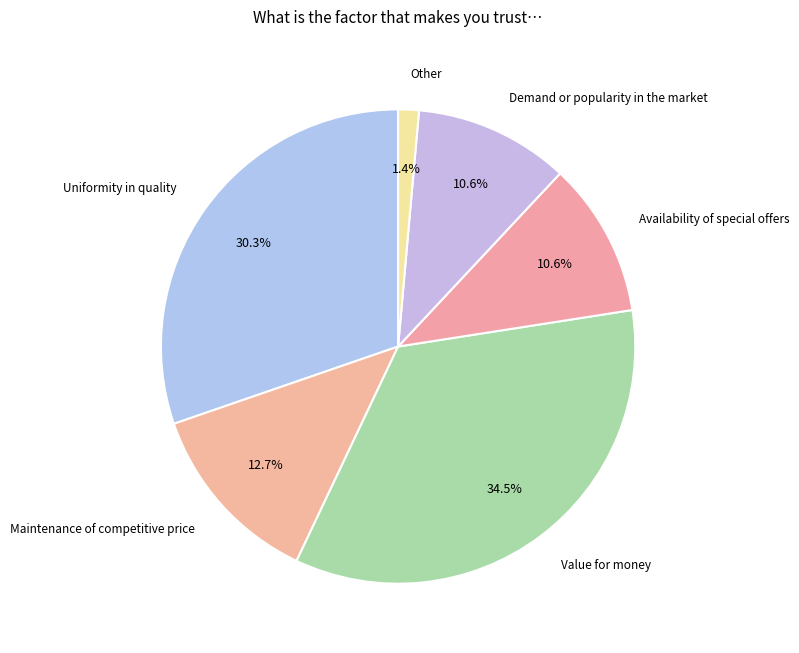

To the nearest percent, what is the average slice percentage?

17%